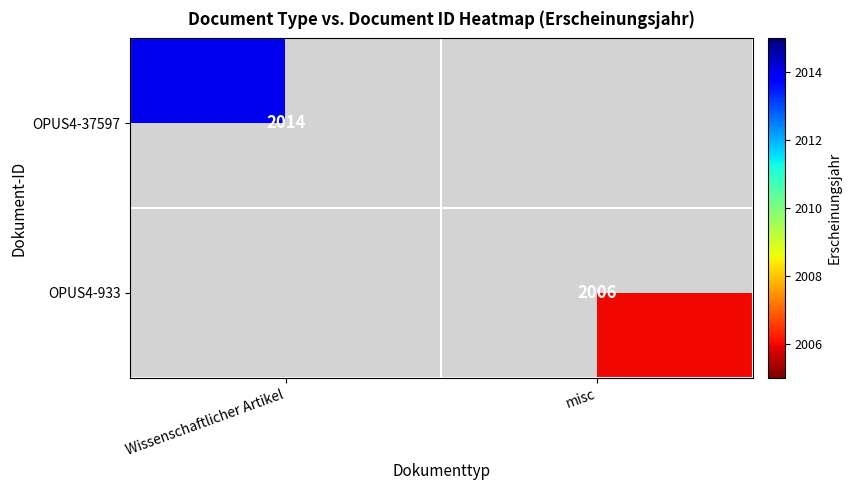

Is it true that OPUS4-933 equals 3397 at misc?

False